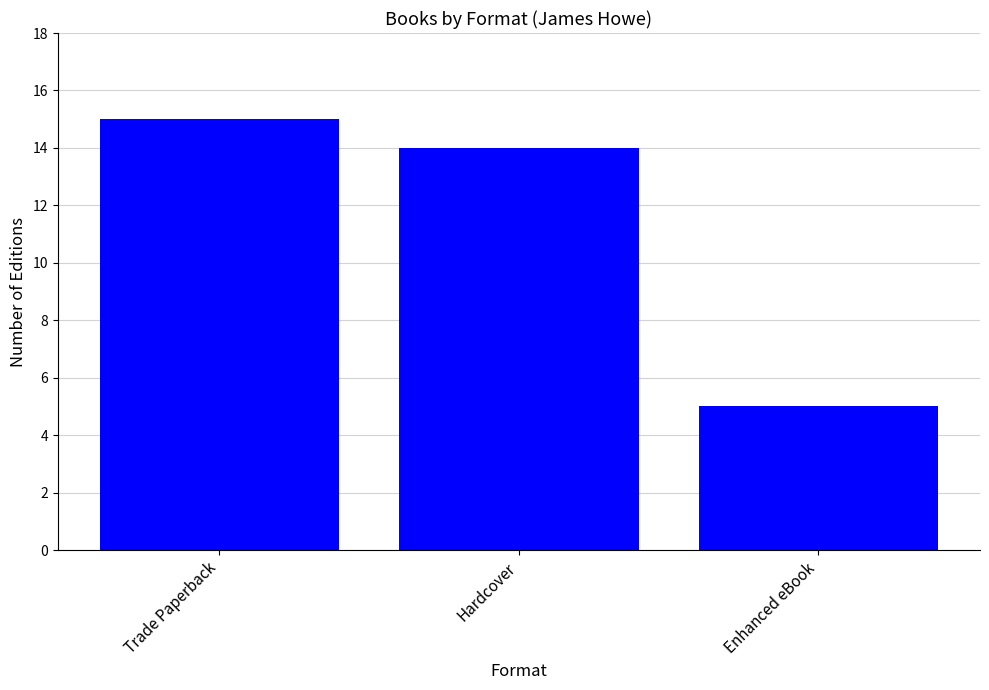

What is the maximum value shown in the chart?

15